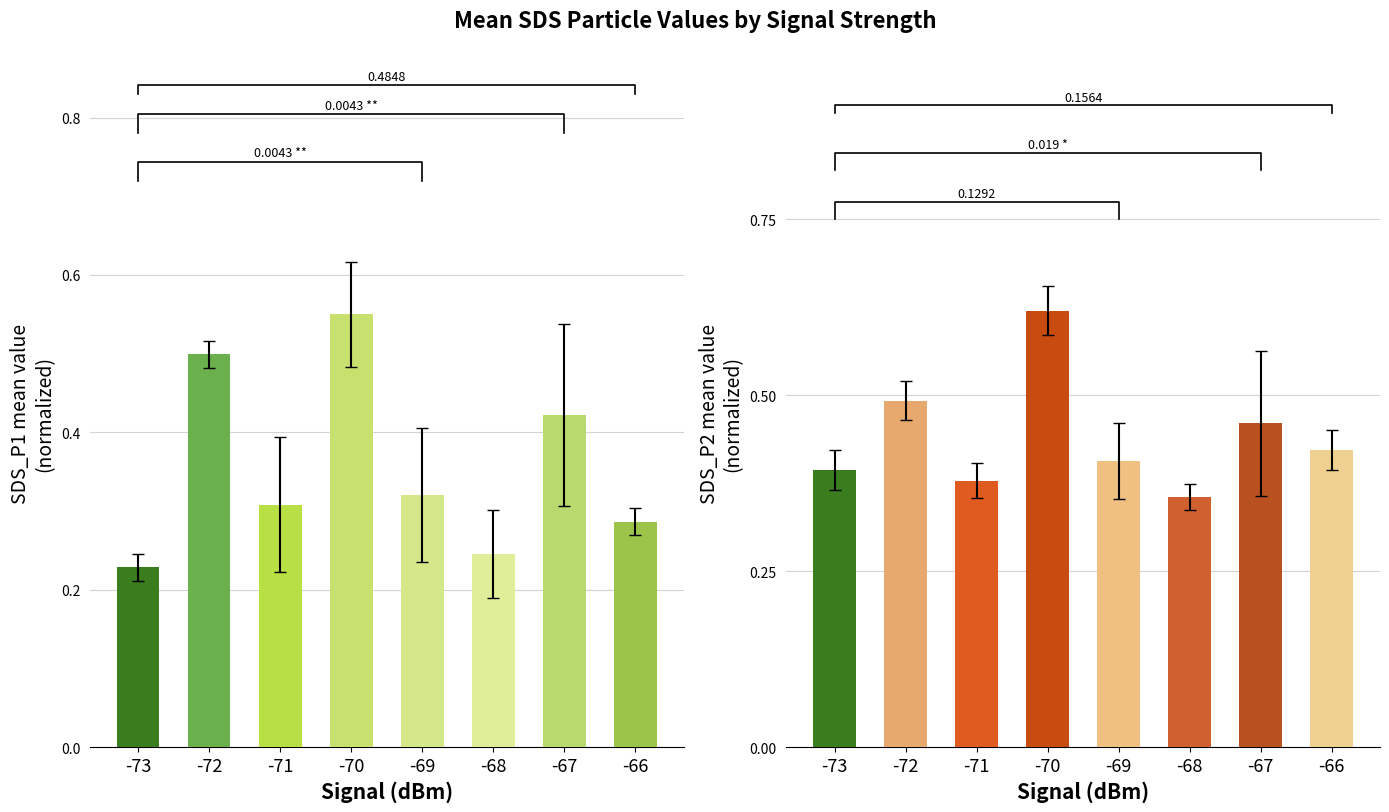

What value does the SDS_P1 series have at -68?

0.2